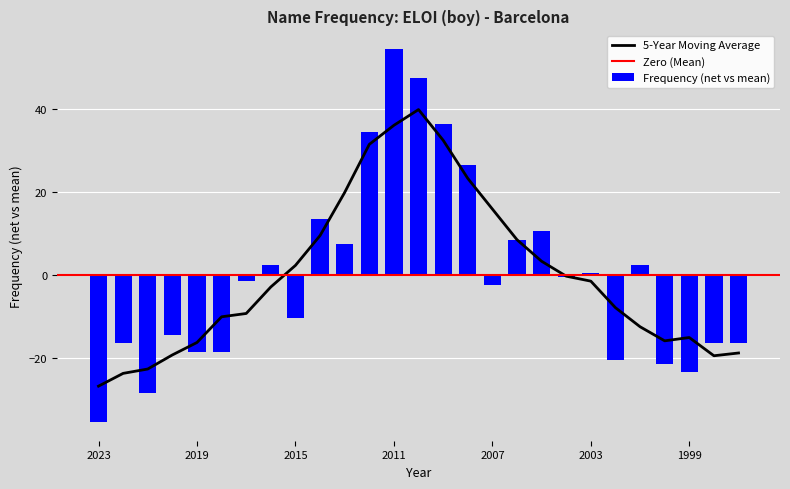

True or false: the data shows -3.8 at 2020.

False